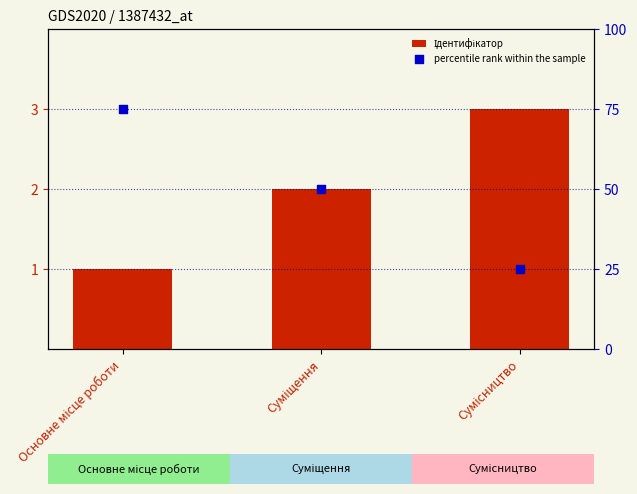

Which series contains the lowest Y value?

Ідентифікатор